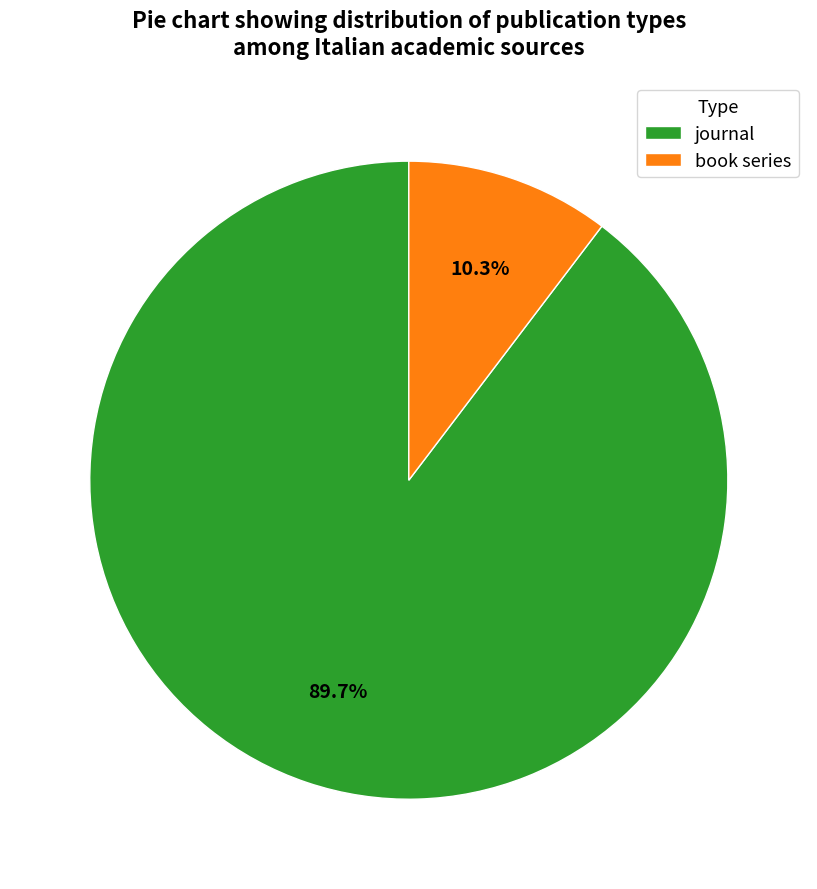

How many segments does this pie chart have?

2